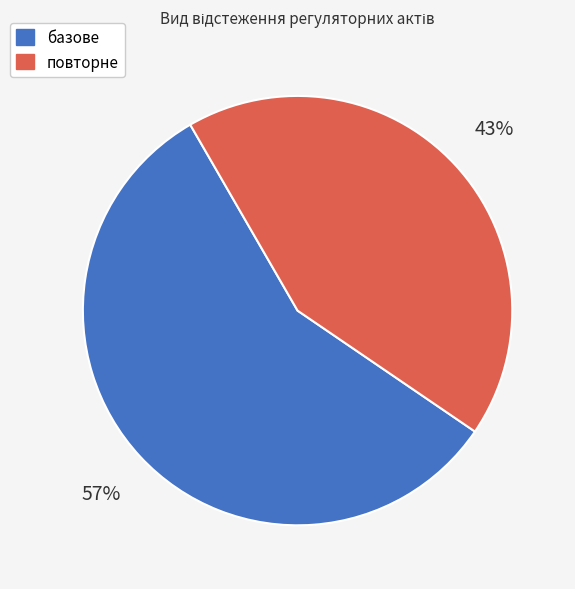

Which has a higher value, базове or повторне?

базове